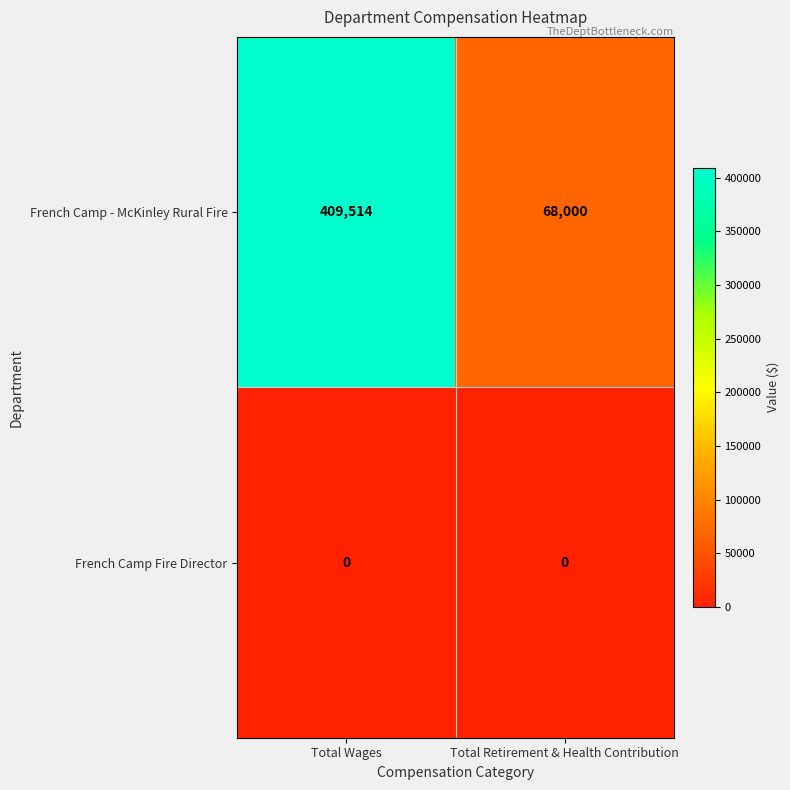

At which category is the sum across all series the highest?

Total Wages